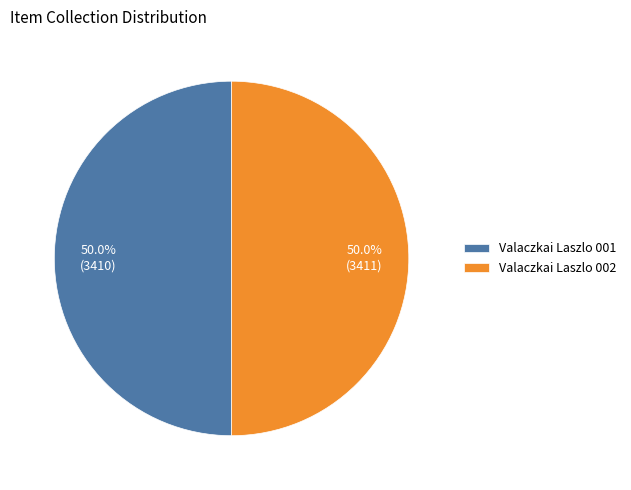

Do Valaczkai Laszlo 001 and Valaczkai Laszlo 002 together represent more than half of the pie?

Yes